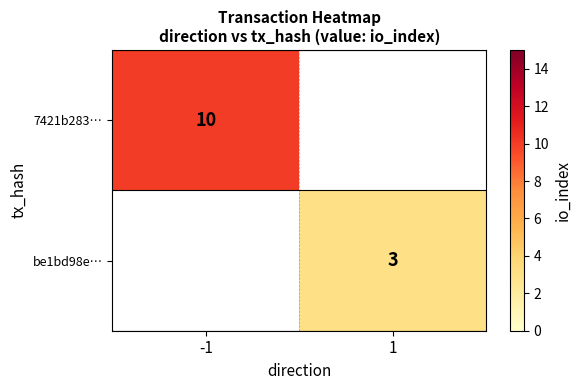

Count the number of categories in the chart.

2